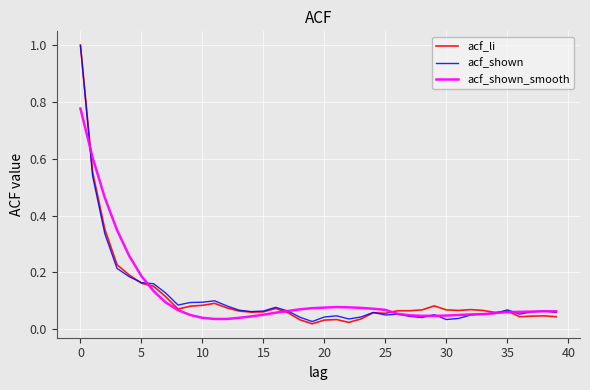

What is the sum of all acf_shown_smooth values?

4.7